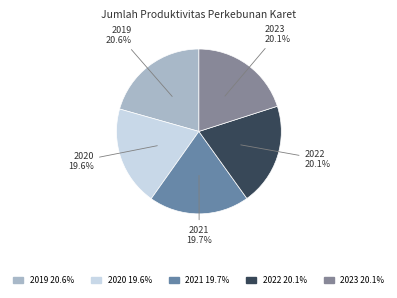

Do 2019 and 2021 together represent more than half of the pie?

No